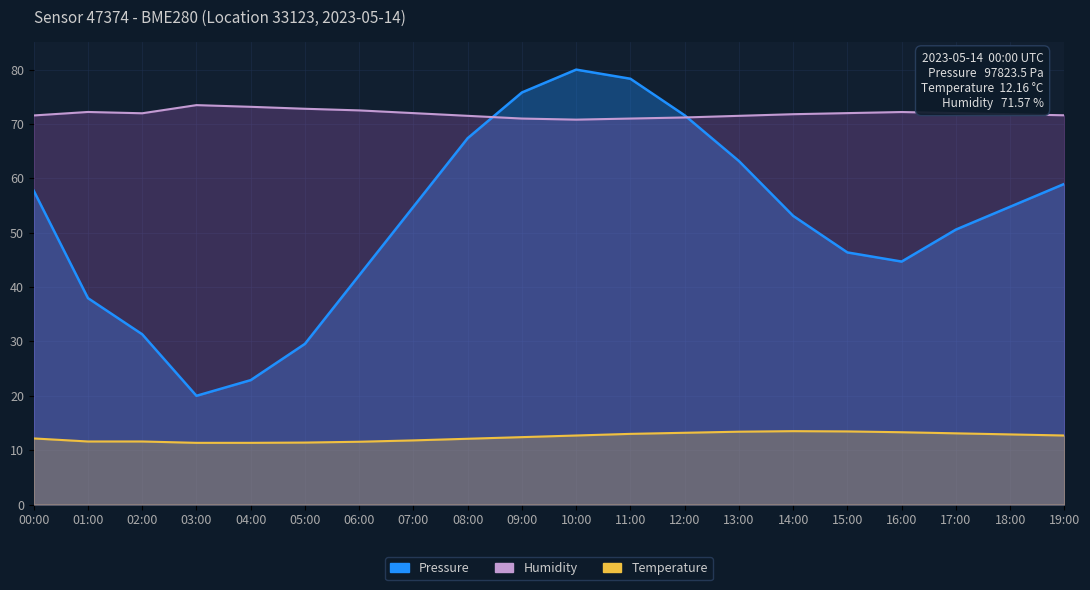

Reading left to right, what are all the values shown in this chart?

Pressure: 00:00=57.7	01:00=38.0	02:00=31.3	03:00=20.0	04:00=22.9	05:00=29.6	06:00=42.2	07:00=54.8	08:00=67.4	09:00=75.8	10:00=80.0	11:00=78.3	12:00=71.6	13:00=63.2	14:00=53.1	15:00=46.4	16:00=44.7	17:00=50.6	18:00=54.8	19:00=59.0
Temperature: 00:00=12.2	01:00=11.6	02:00=11.6	03:00=11.3	04:00=11.3	05:00=11.4	06:00=11.6	07:00=11.8	08:00=12.1	09:00=12.4	10:00=12.7	11:00=13.0	12:00=13.2	13:00=13.4	14:00=13.5	15:00=13.4	16:00=13.3	17:00=13.1	18:00=12.9	19:00=12.7
Humidity: 00:00=71.6	01:00=72.2	02:00=72.0	03:00=73.5	04:00=73.2	05:00=72.8	06:00=72.5	07:00=72.0	08:00=71.5	09:00=71.0	10:00=70.8	11:00=71.0	12:00=71.2	13:00=71.5	14:00=71.8	15:00=72.0	16:00=72.2	17:00=72.0	18:00=71.8	19:00=71.6